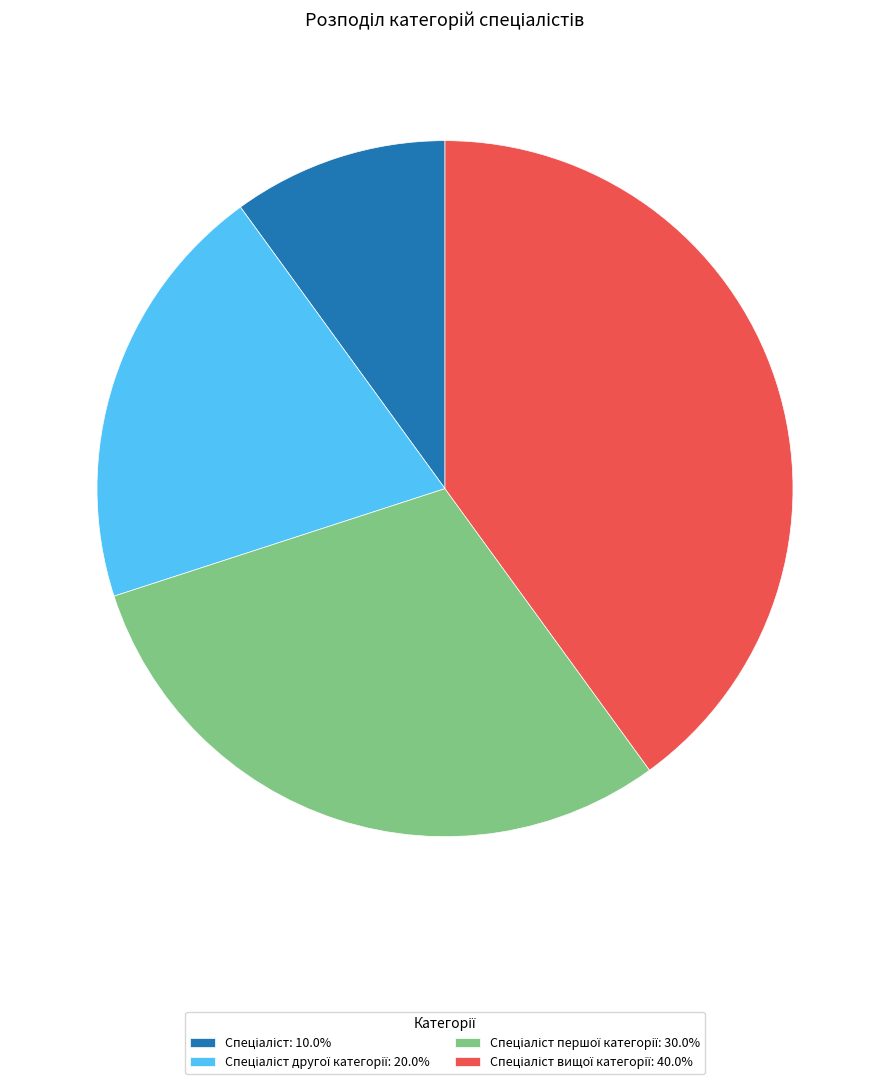

Does any single category account for the majority?

No